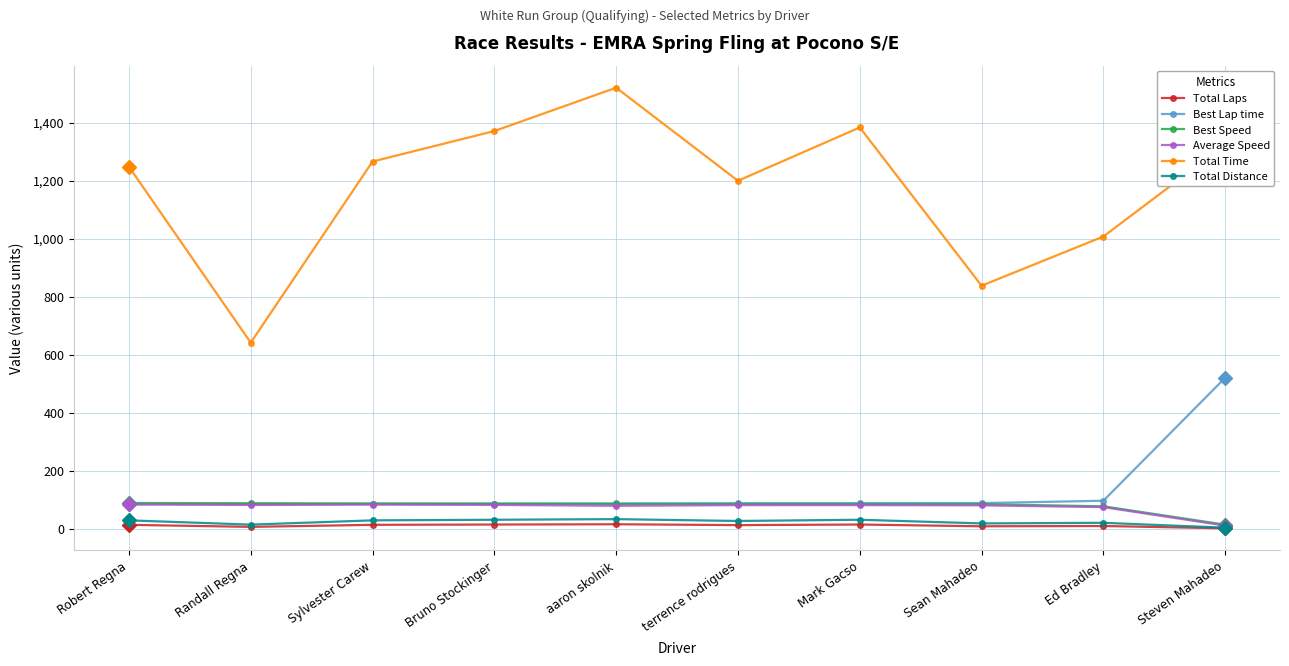

Where is Total Time nearest to the value 1081?

Ed Bradley